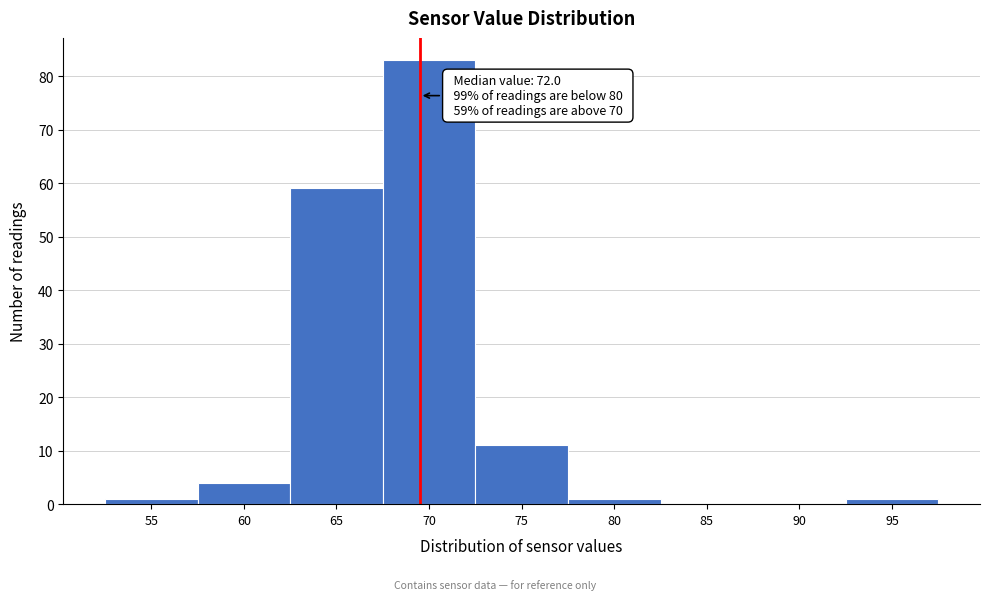

Reading left to right, transcribe all the data shown in this chart.

55=1	60=4	65=59	70=83	75=11	80=1	85=0	90=0	95=1